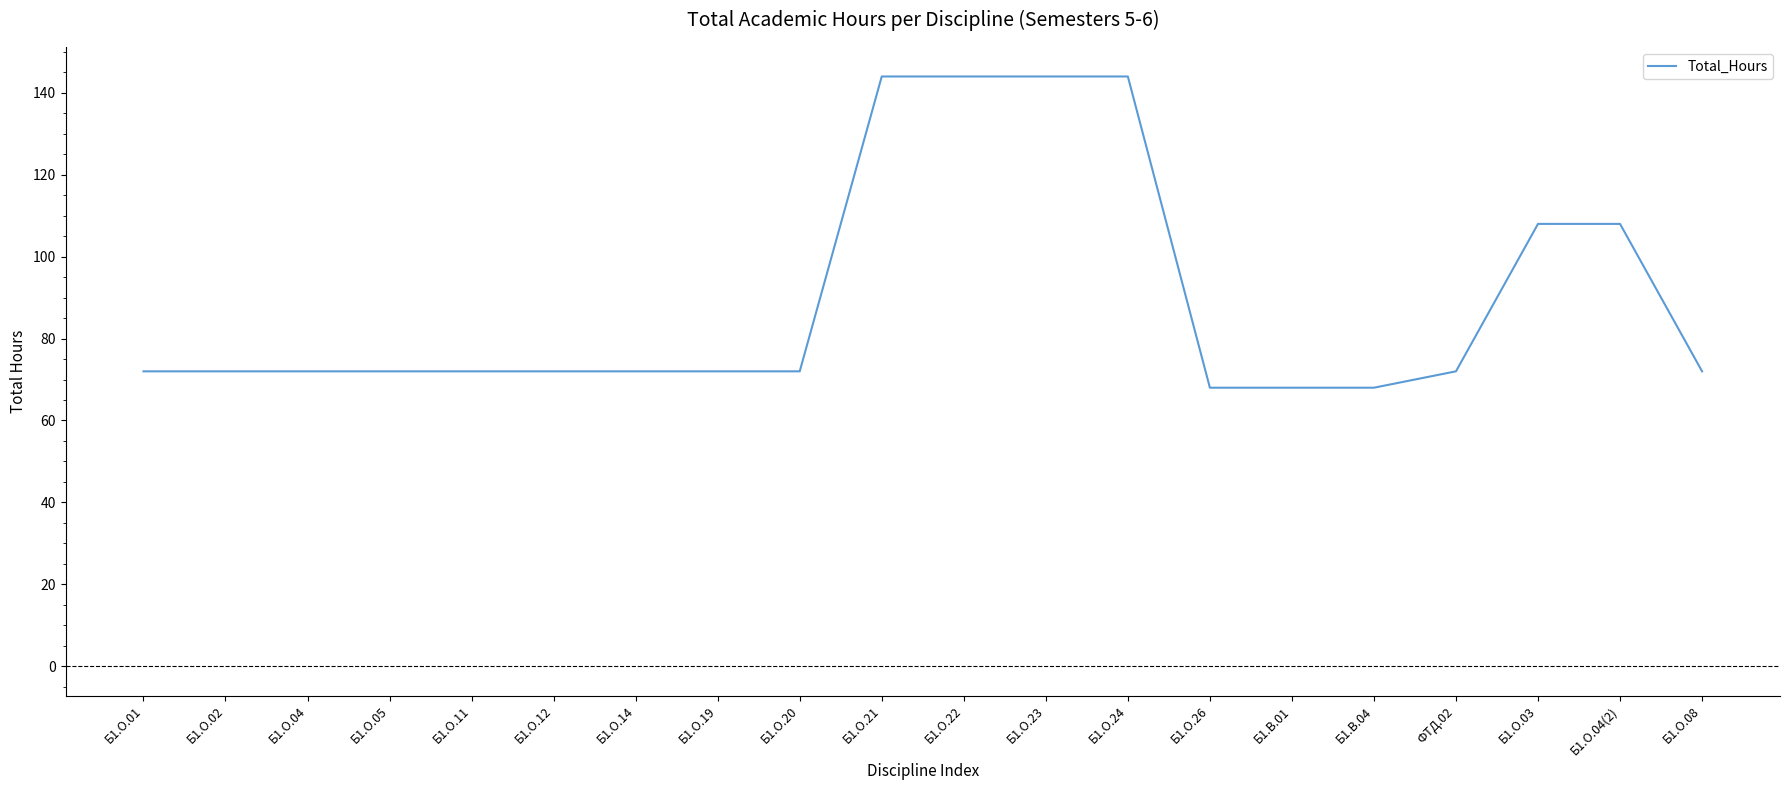

What is the change in value from Б1.О.20 to Б1.О.21?

+72